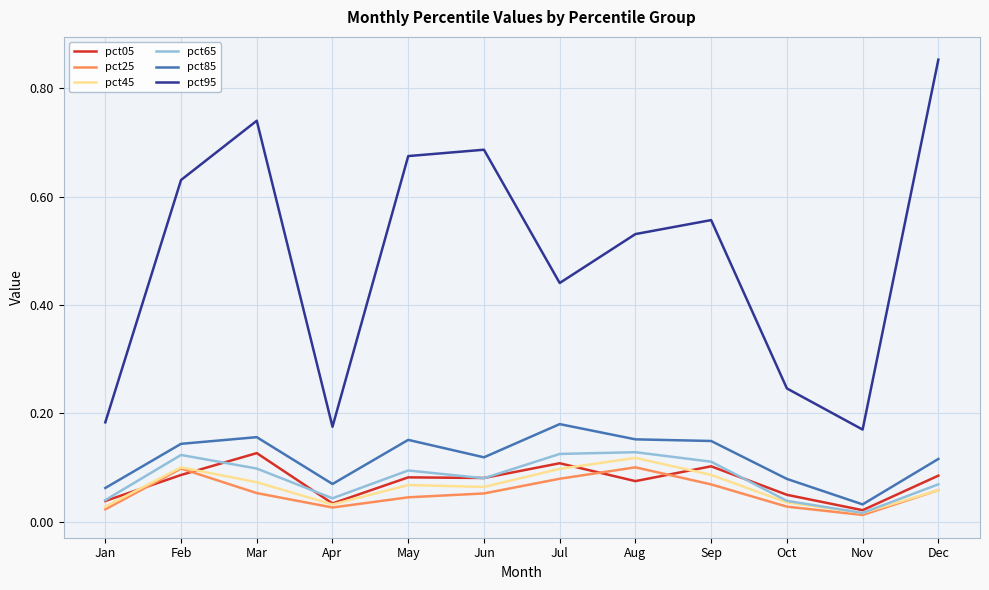

At which category does pct45 reach its first local peak?

Feb